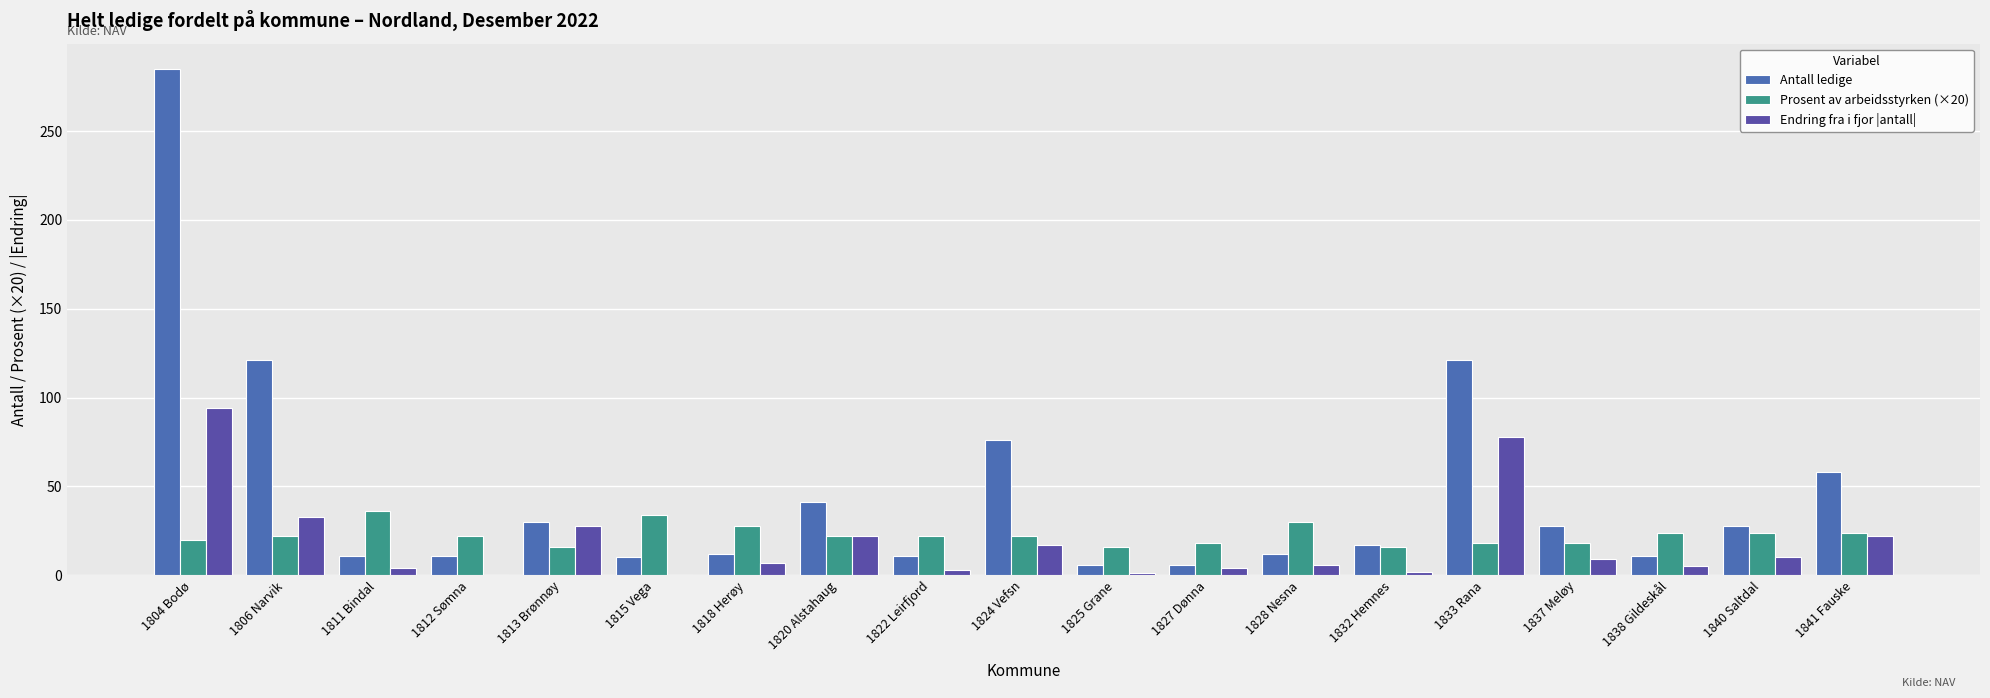

What is the approximate value of Antall ledige at 1827 Dønna?

6